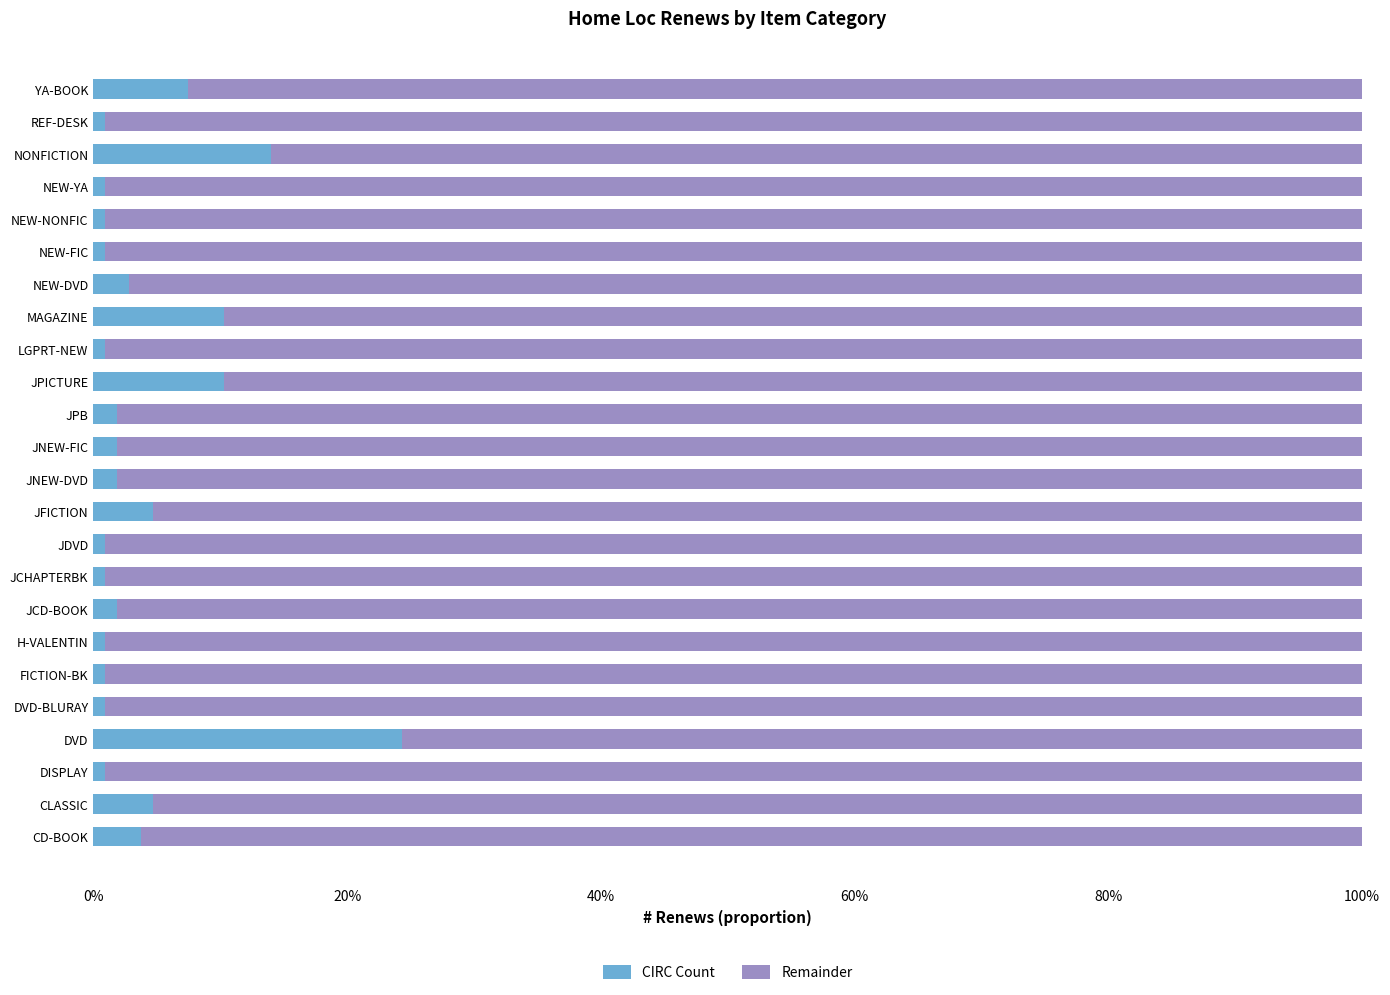

Which series has the largest range (max minus min)?

CIRC Count